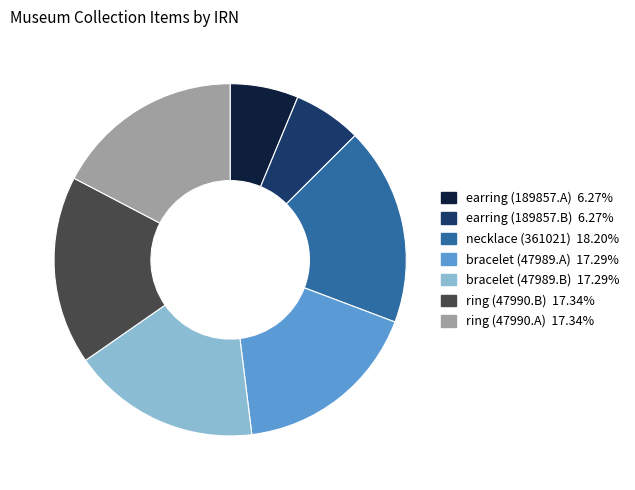

Is it true that ring (47990.A) is 17% of the pie?

True